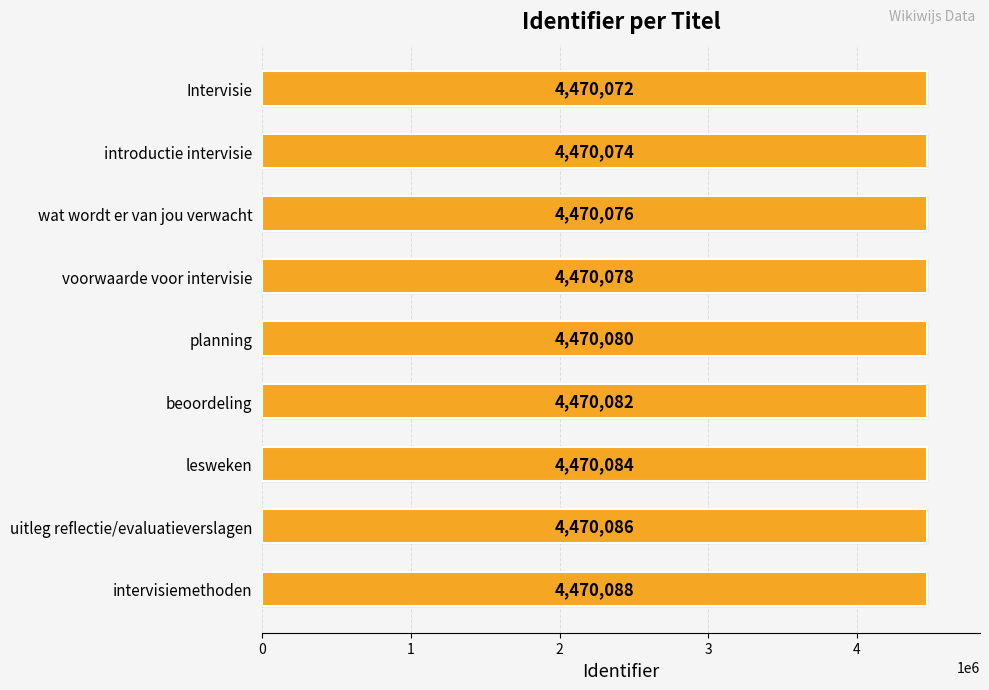

Reading left to right, what are all the values shown in this chart?

0=4470072	1=4470074	2=4470076	3=4470078	4=4470080	5=4470082	6=4470084	7=4470086	8=4470088